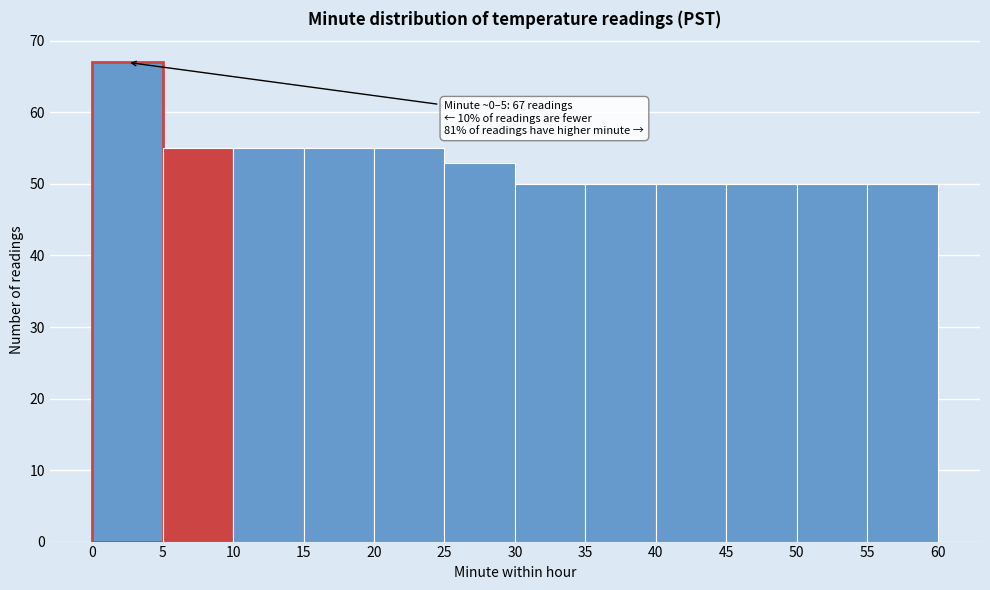

Over which range of the x-axis is the bar tallest?

0 to 5